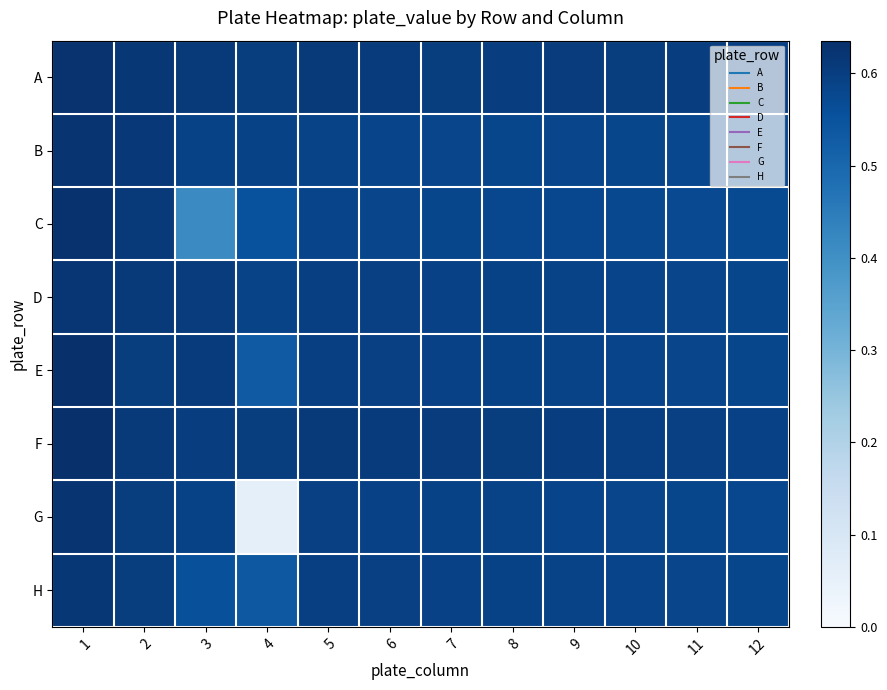

Reading right to left, extract all data points from this chart.

A: 12=0.6	11=0.6	10=0.6	9=0.6	8=0.6	7=0.6	6=0.6	5=0.6	4=0.6	3=0.6	2=0.6	1=0.6
B: 12=0.6	11=0.6	10=0.6	9=0.6	8=0.6	7=0.6	6=0.6	5=0.6	4=0.6	3=0.6	2=0.6	1=0.6
C: 12=0.6	11=0.6	10=0.6	9=0.6	8=0.6	7=0.6	6=0.6	5=0.6	4=0.6	3=0.4	2=0.6	1=0.6
D: 12=0.6	11=0.6	10=0.6	9=0.6	8=0.6	7=0.6	6=0.6	5=0.6	4=0.6	3=0.6	2=0.6	1=0.6
E: 12=0.6	11=0.6	10=0.6	9=0.6	8=0.6	7=0.6	6=0.6	5=0.6	4=0.5	3=0.6	2=0.6	1=0.6
F: 12=0.6	11=0.6	10=0.6	9=0.6	8=0.6	7=0.6	6=0.6	5=0.6	4=0.6	3=0.6	2=0.6	1=0.6
G: 12=0.6	11=0.6	10=0.6	9=0.6	8=0.6	7=0.6	6=0.6	5=0.6	4=0.1	3=0.6	2=0.6	1=0.6
H: 12=0.6	11=0.6	10=0.6	9=0.6	8=0.6	7=0.6	6=0.6	5=0.6	4=0.5	3=0.6	2=0.6	1=0.6